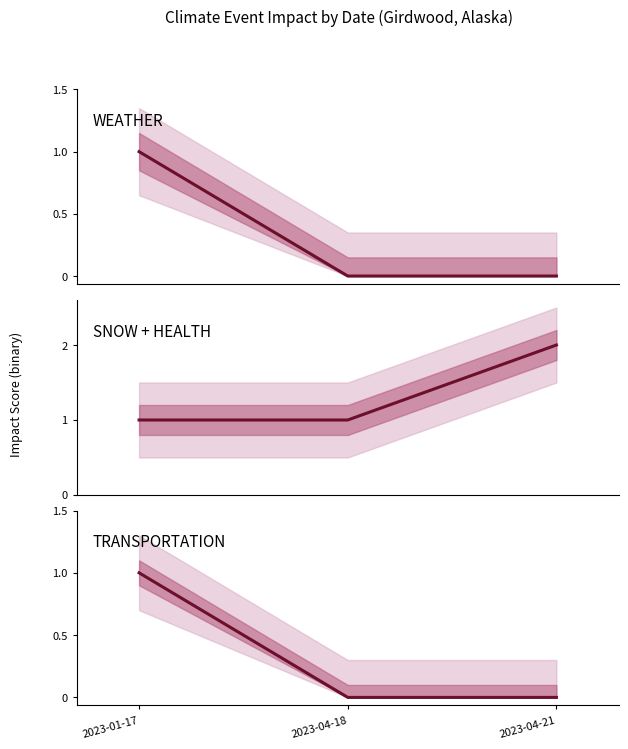

Between 2023-01-17 and 2023-04-18, which series saw the biggest shift?

WEATHER